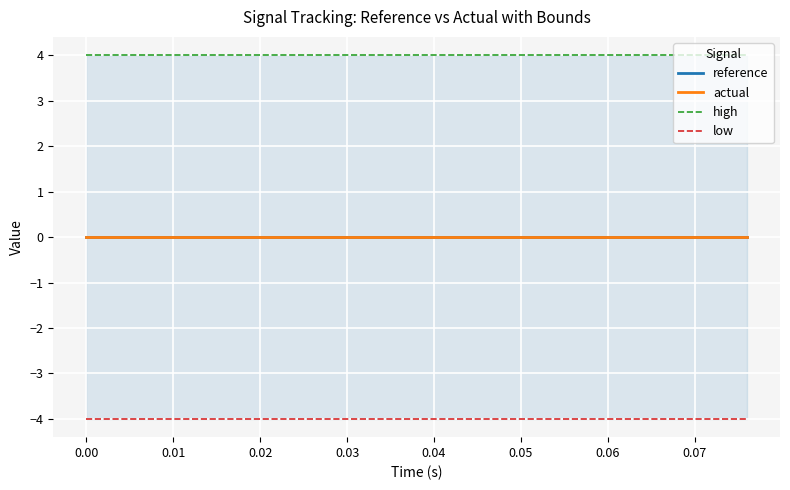

True or false: high and reference cross at least once.

False